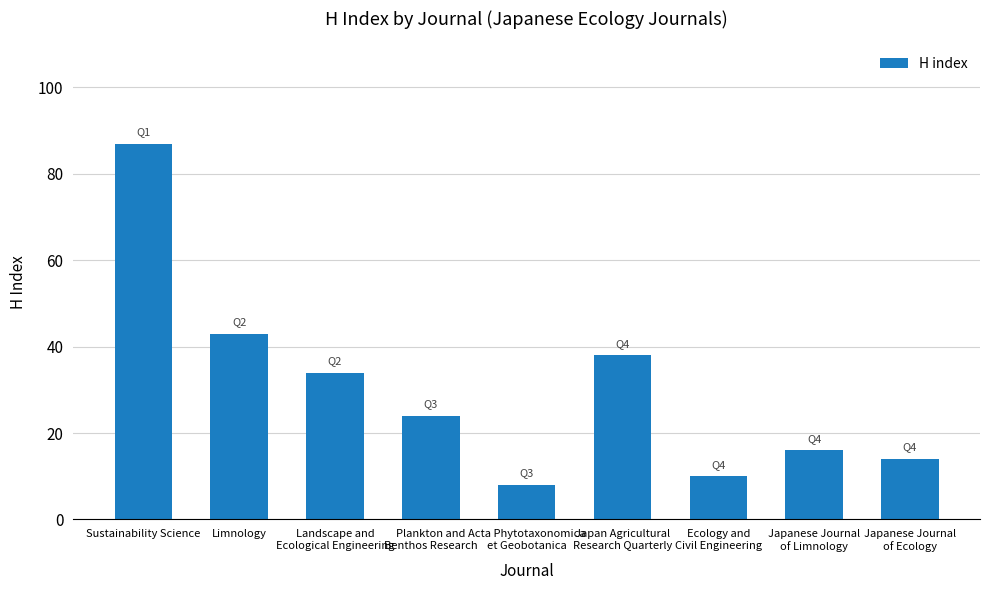

Rank the categories by value from highest to lowest.

Sustainability Science, Limnology, Japan Agricultural
Research Quarterly, Landscape and
Ecological Engineering, Plankton and
Benthos Research, Japanese Journal
of Limnology, Japanese Journal
of Ecology, Ecology and
Civil Engineering, Acta Phytotaxonomica
et Geobotanica